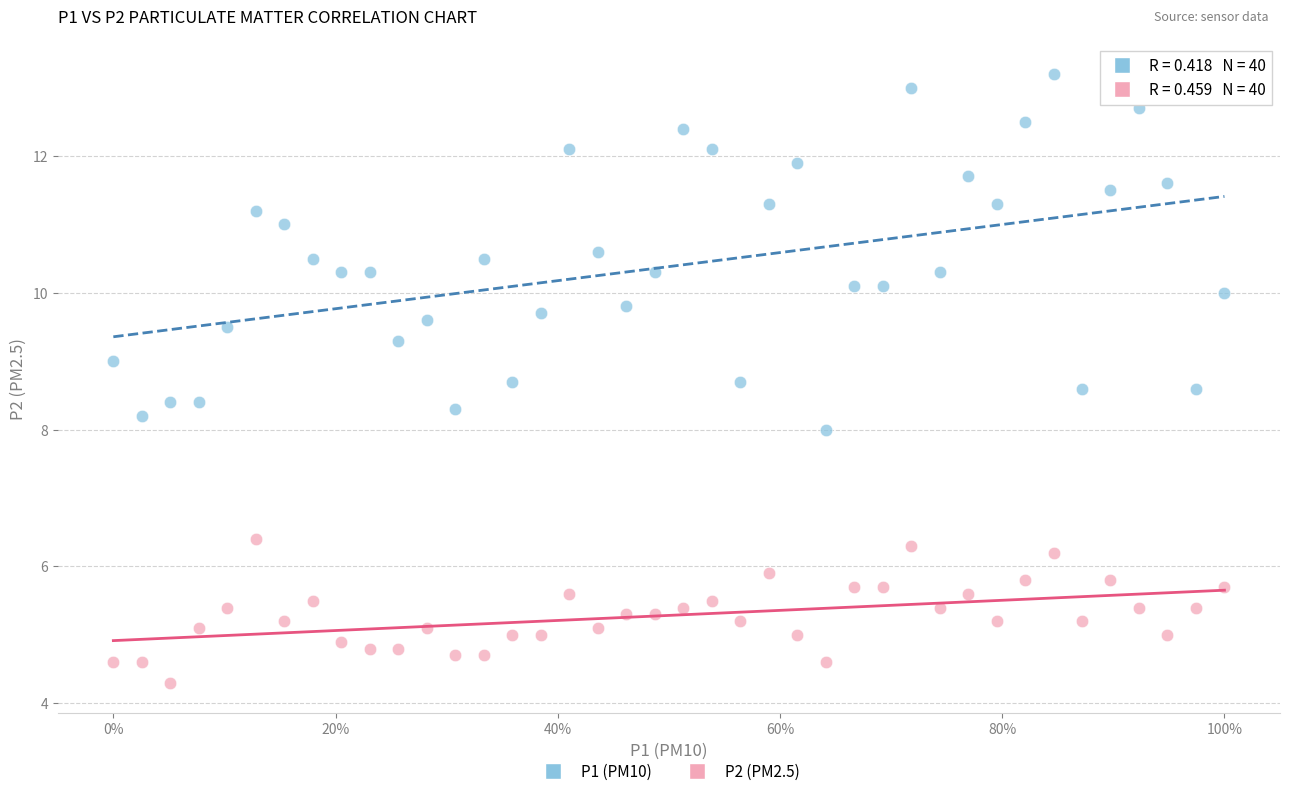

Which series contains the highest Y value?

P1 (PM10)